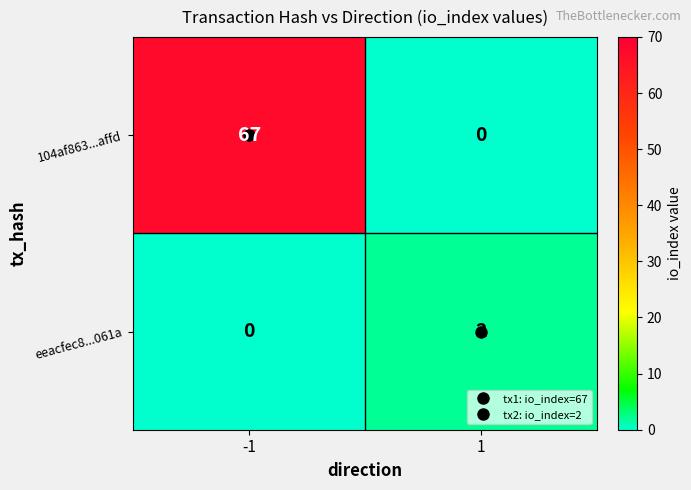

Rank the series by their average value, from highest to lowest.

104af863...affd, eeacfec8...061a